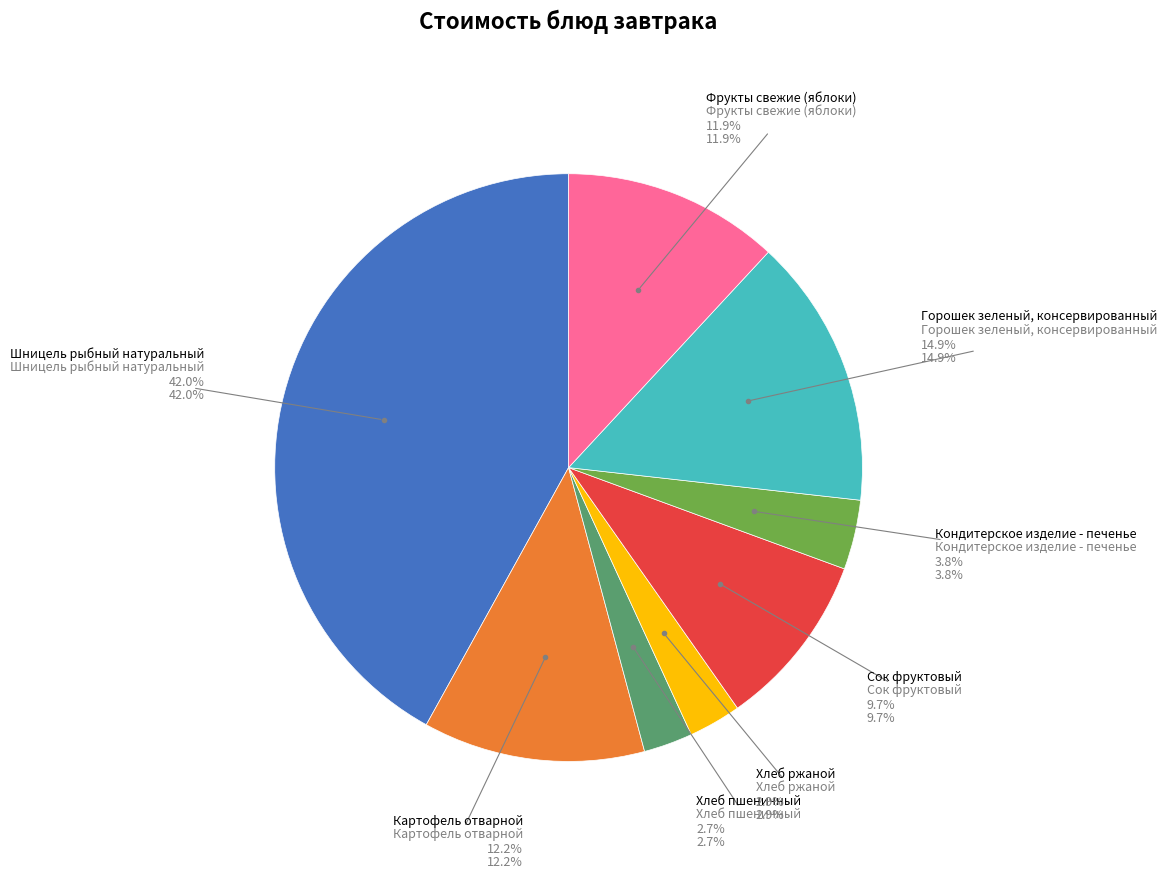

Which slice is the smallest?

Хлеб пшеничный